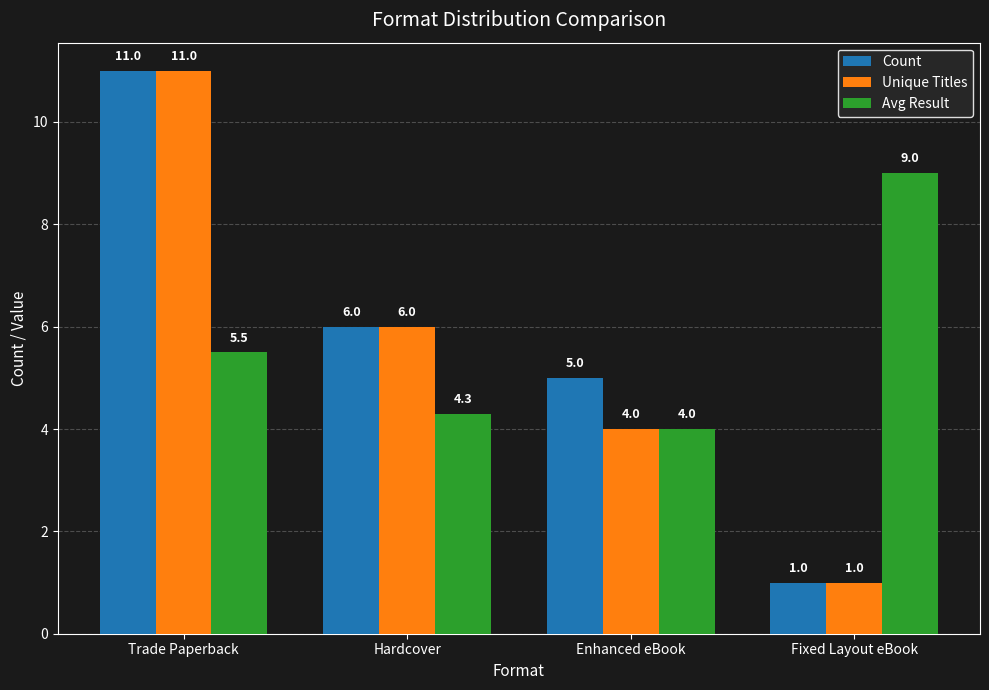

Which category has the highest value in the Count series?

Trade Paperback